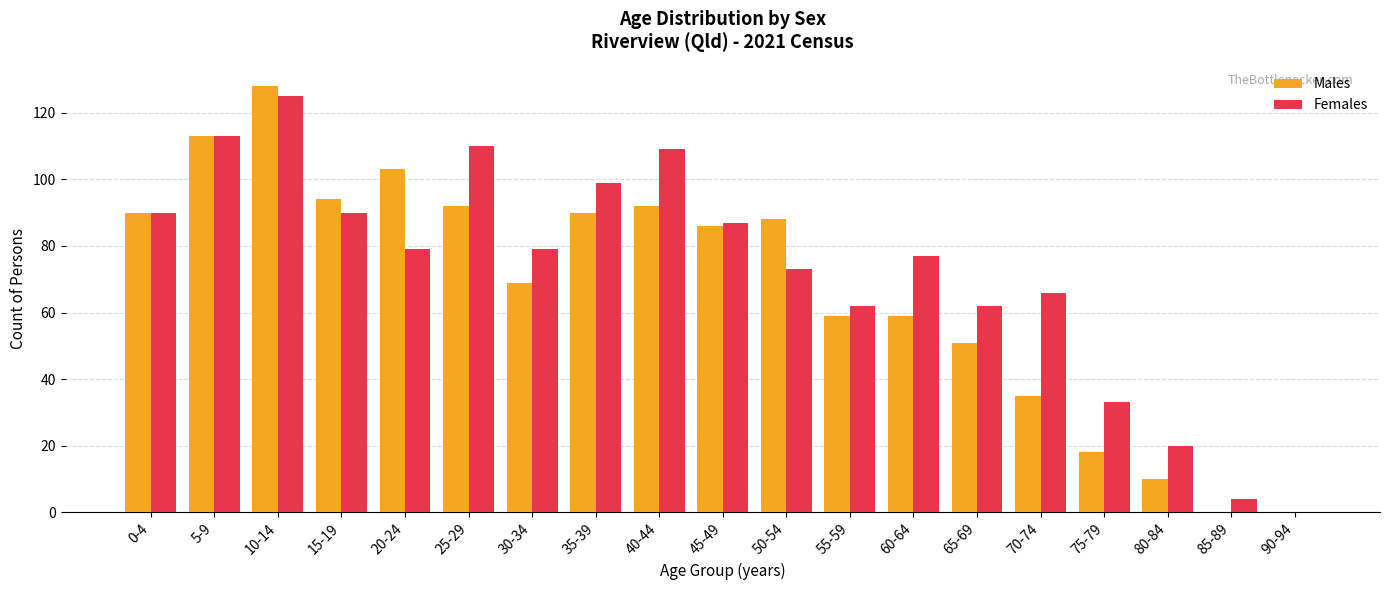

Which series changed the most between 5-9 and 10-14?

Males